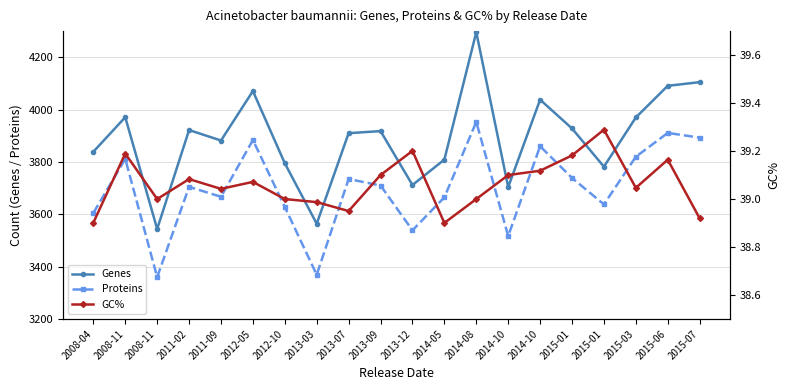

Reading left to right, list all the values displayed in this chart.

Genes: 3839.0	3971.0	3544.0	3922.0	3882.0	4071.0	3795.0	3564.0	3910.0	3918.0	3712.0	3809.0	4296.0	3704.0	4038.0	3928.0	3782.0	3970.0	4091.0	4105.0
Proteins: 3605.0	3812.0	3360.0	3705.0	3667.0	3884.0	3628.0	3369.0	3735.0	3710.0	3539.0	3665.0	3953.0	3517.0	3860.0	3739.0	3638.0	3820.0	3911.0	3893.0
GC%: 38.9	39.2	39.0	39.1	39.0	39.1	39.0	39.0	39.0	39.1	39.2	38.9	39.0	39.1	39.1	39.2	39.3	39.0	39.2	38.9